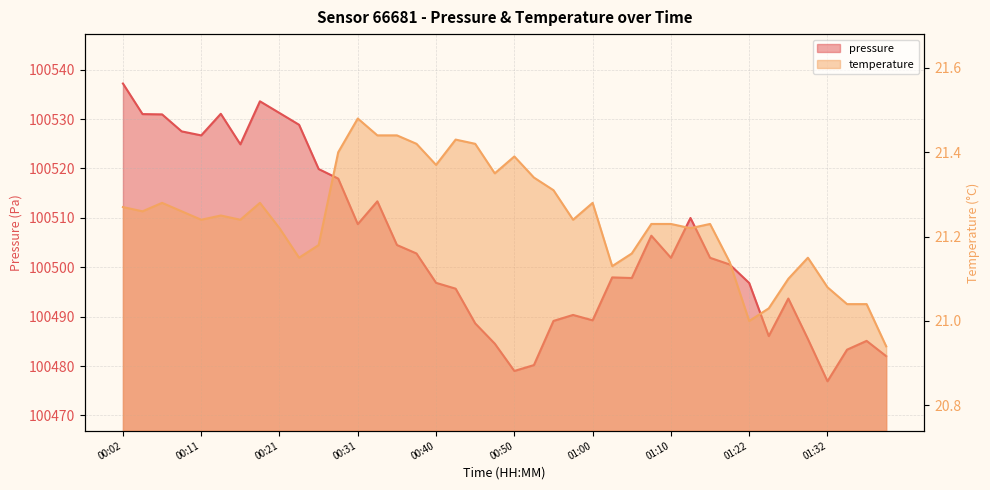

What is the difference between the pressure values at 00:23 and 01:12?

18.9